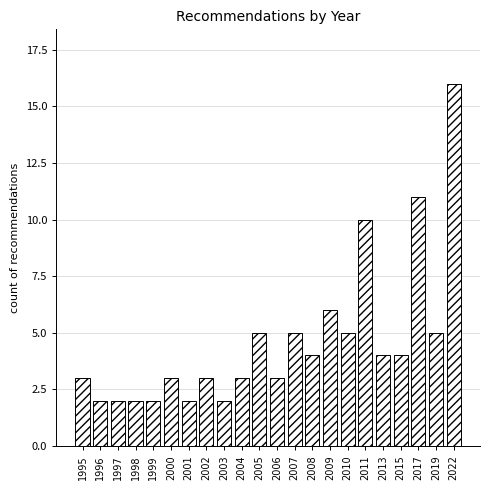

Reading left to right, what are all the values shown in this chart?

1995=3	1996=2	1997=2	1998=2	1999=2	2000=3	2001=2	2002=3	2003=2	2004=3	2005=5	2006=3	2007=5	2008=4	2009=6	2010=5	2011=10	2013=4	2015=4	2017=11	2019=5	2022=16